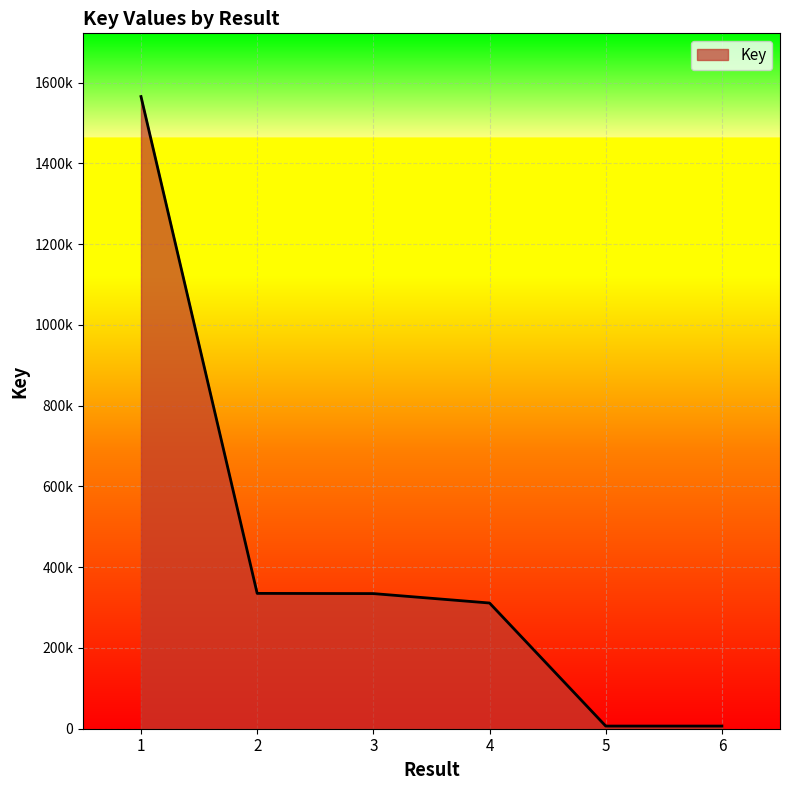

Reading right to left, transcribe all the data shown in this chart.

6=6560	5=6559	4=311264	3=334602	2=335088	1=1565292